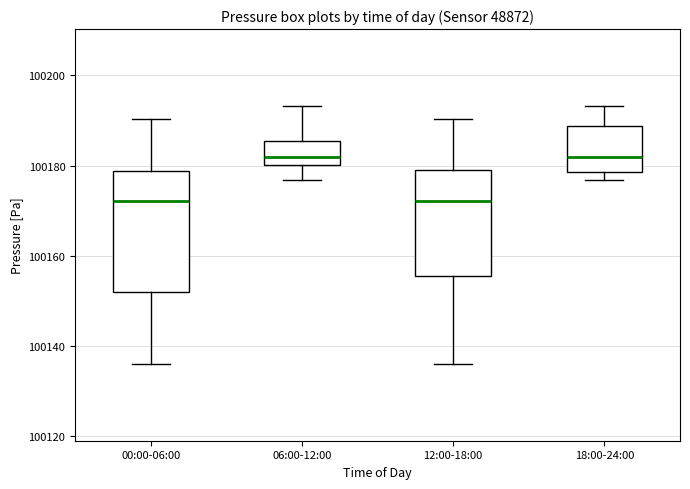

Reading left to right, read every box against the y-axis: the position of its median line, the range the box covers, and the ends of its whiskers. The values are not printed on the chart, so give them approximately, as read against the axis.

00:00-06:00: median 100172, box 100152 to 100178, whiskers 100136 to 100190
06:00-12:00: median 100182, box 100180 to 100186, whiskers 100176 to 100194
12:00-18:00: median 100172, box 100156 to 100178, whiskers 100136 to 100190
18:00-24:00: median 100182, box 100178 to 100188, whiskers 100176 to 100194